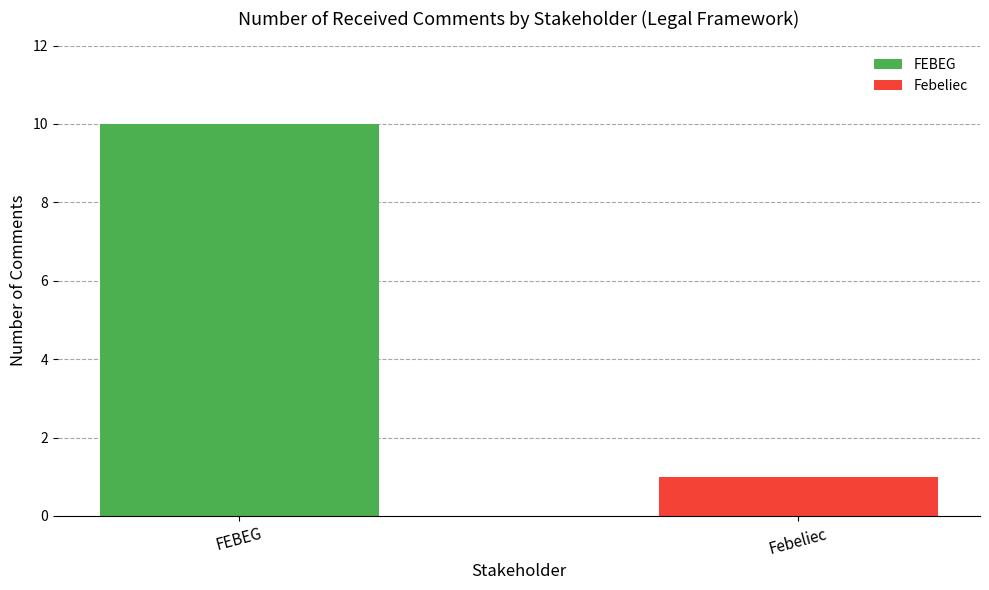

True or false: the data shows 1 at Febeliec.

True